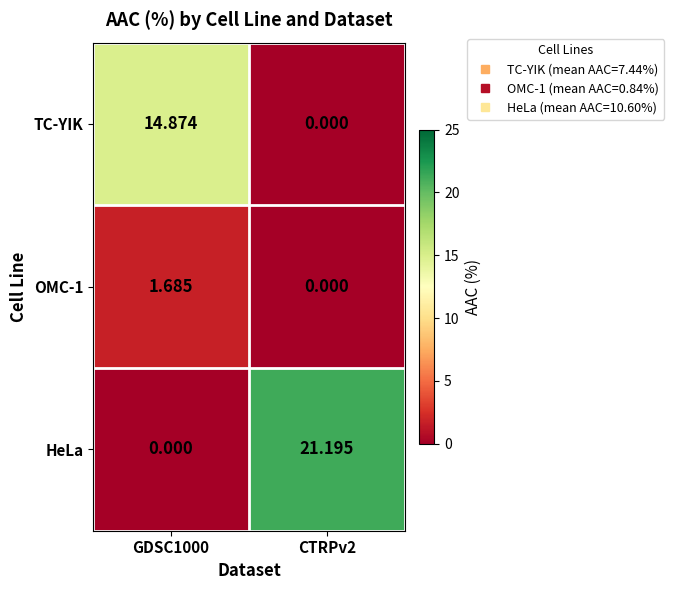

Which series has the largest range (max minus min)?

HeLa